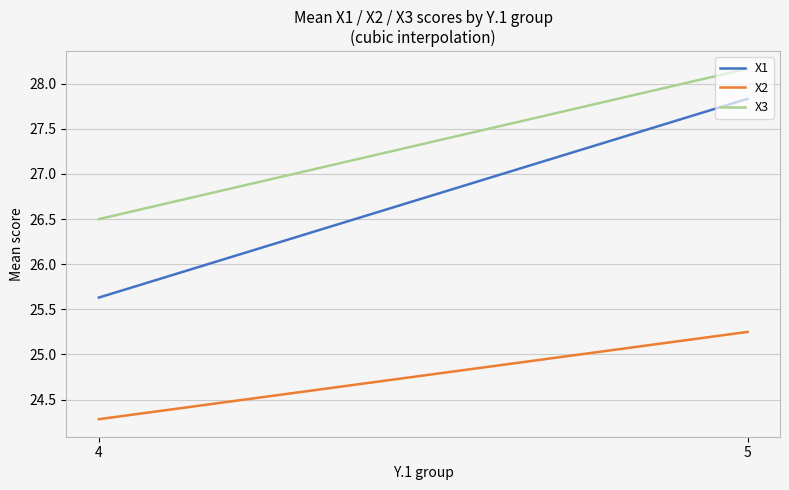

List the labels in order of X3 value, largest first.

5, 4